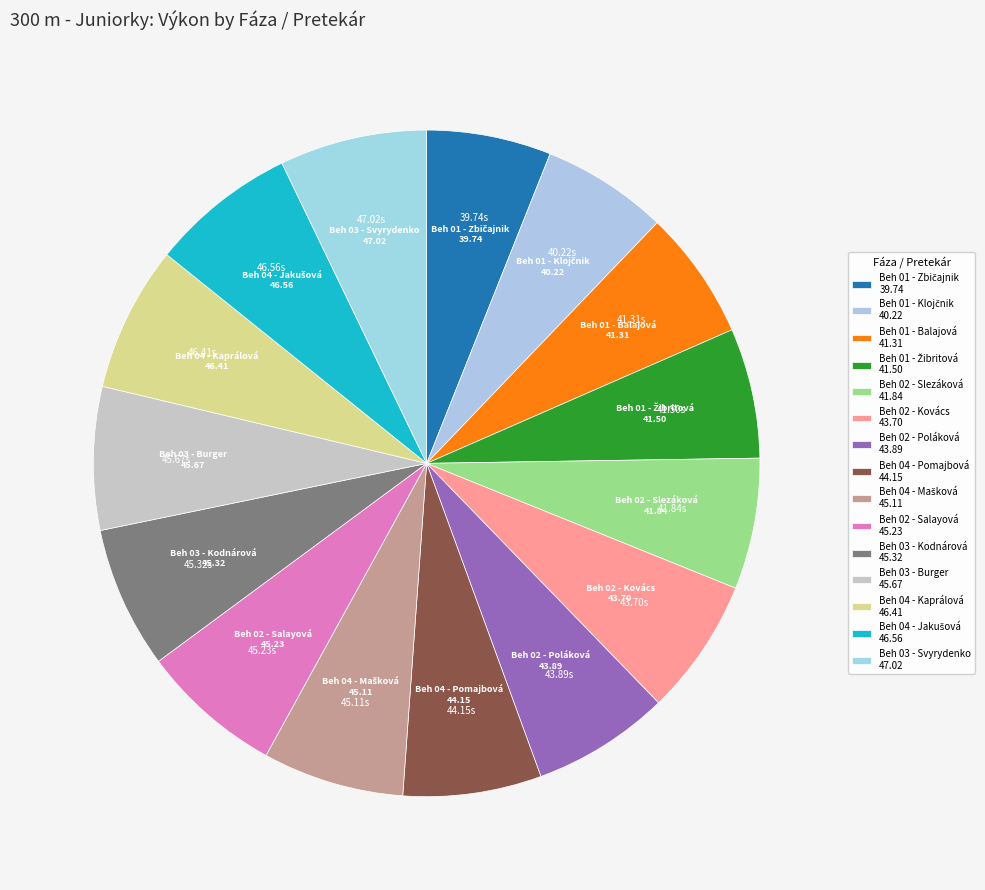

What is the change in value from Beh 04 - Pomajbová to Beh 03 - Kodnárová?

+1.2